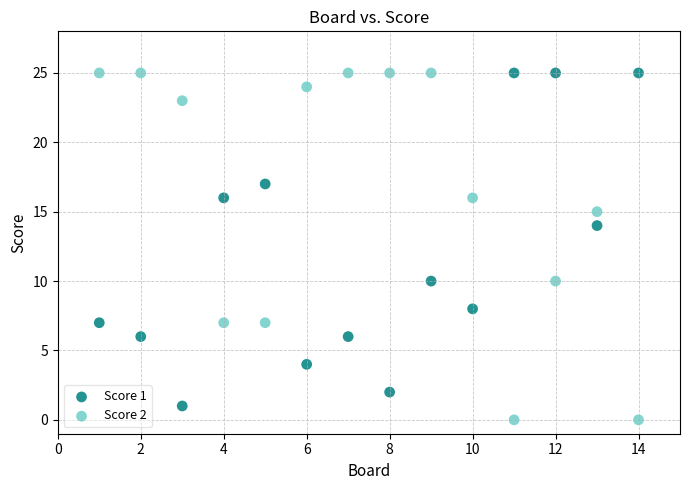

What is the X range (max minus min) for the scatter plot?

13